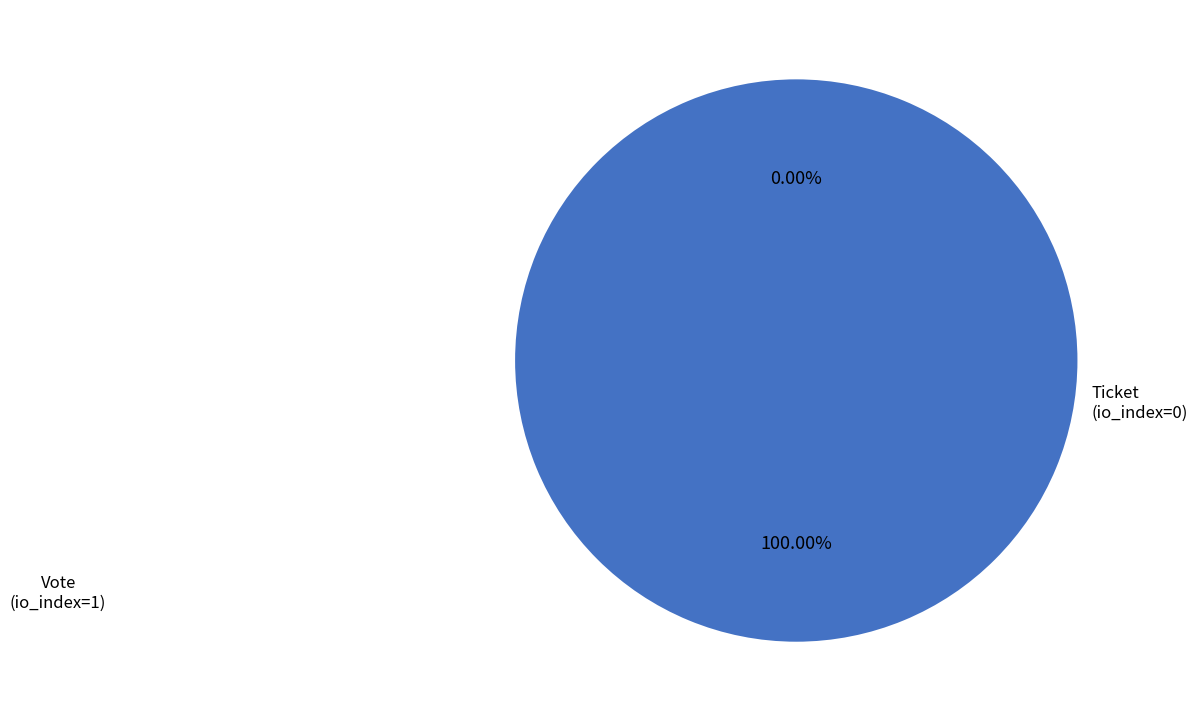

The Ticket slice represents 0% of the pie. True or false?

True